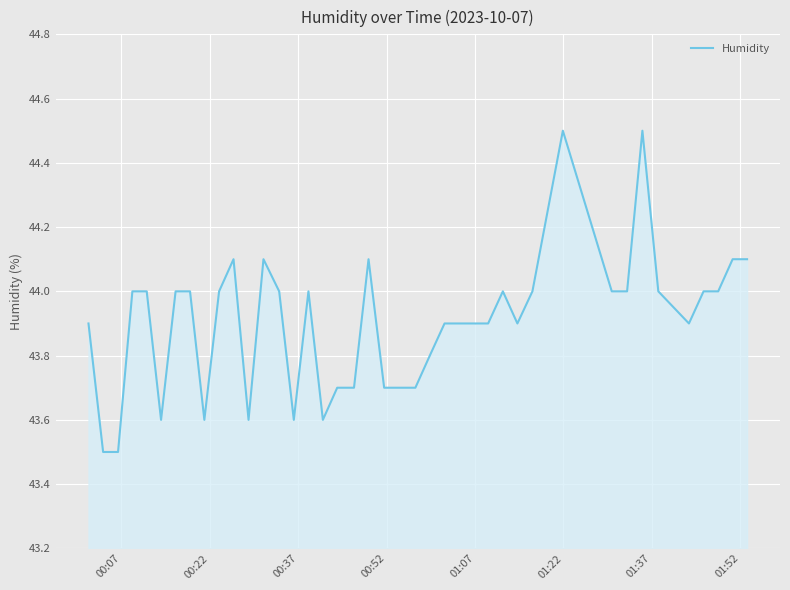

What is the difference between the maximum and minimum values?

1.0